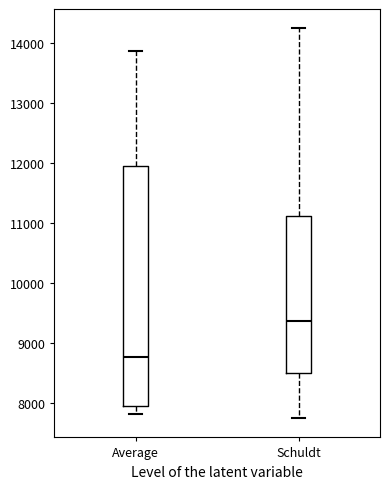

Where does the upper whisker of the box for Schuldt end on the y-axis? The values are not printed on the chart, so give them approximately, as read against the axis.

14300